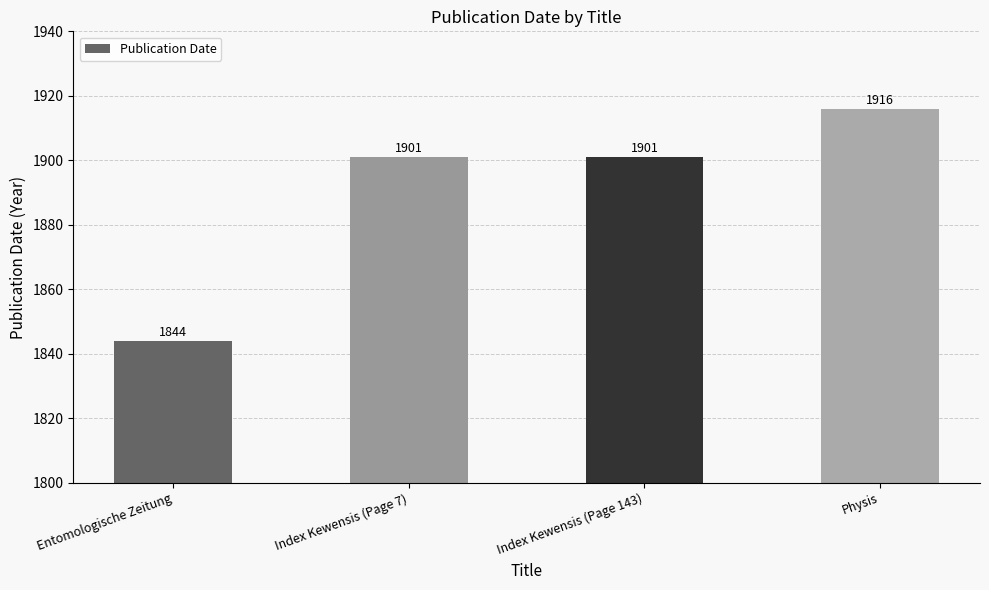

What value does the data have at Physis, to the nearest 5?

1915